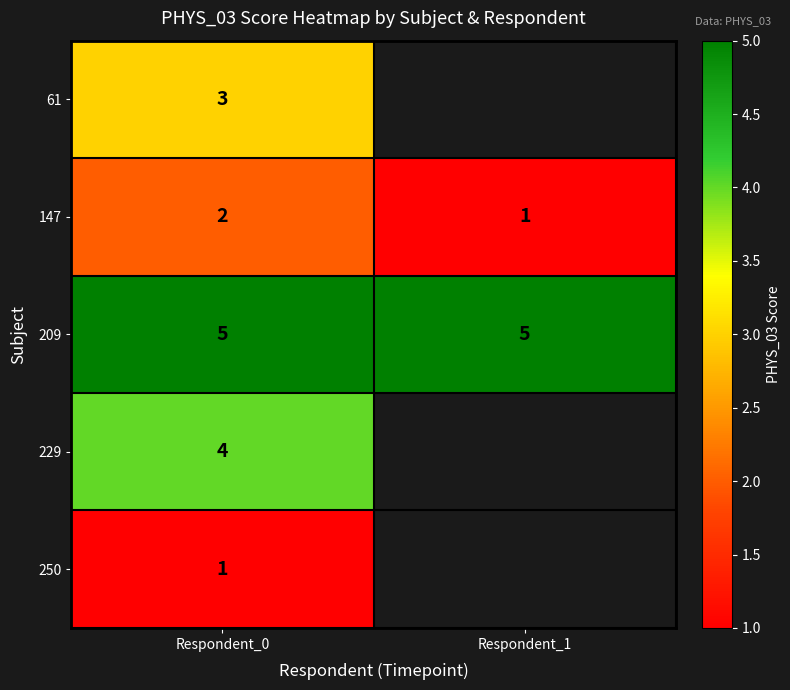

What value does the 209 series have at Respondent_0?

5